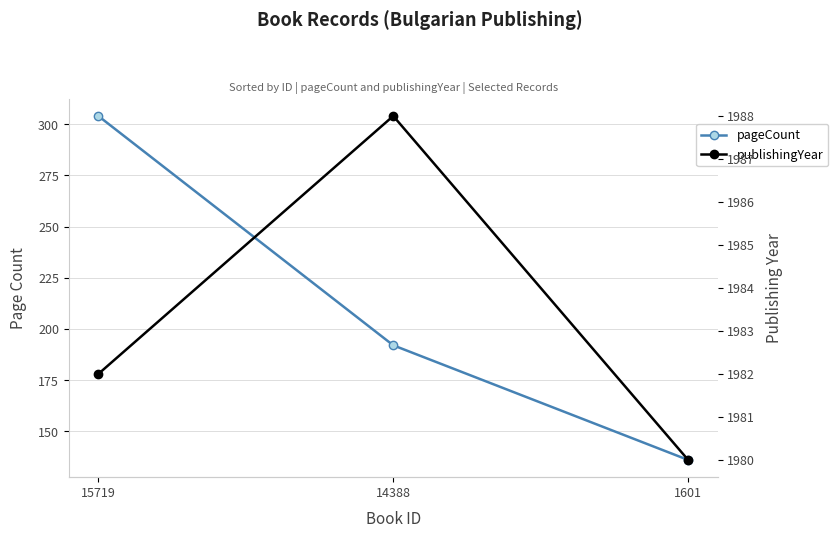

List the series in order of their peak value, lowest first.

pageCount, publishingYear